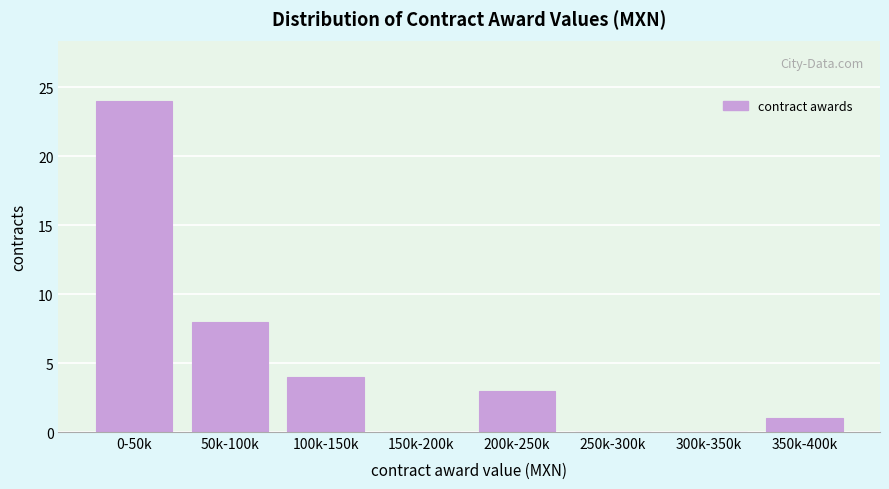

Reading left to right, extract all data points from this chart.

0-50k=24	50k-100k=8	100k-150k=4	150k-200k=0	200k-250k=3	250k-300k=0	300k-350k=0	350k-400k=1